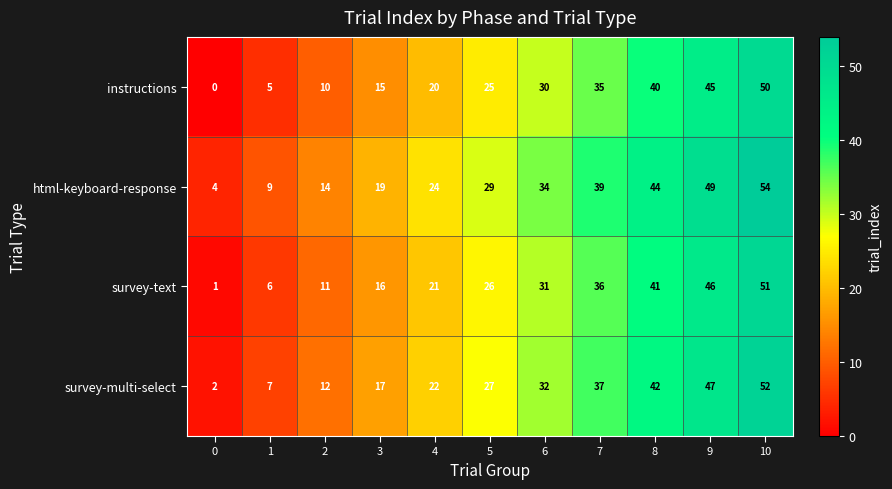

Rank the series at 1 from lowest to highest value.

instructions, survey-text, survey-multi-select, html-keyboard-response